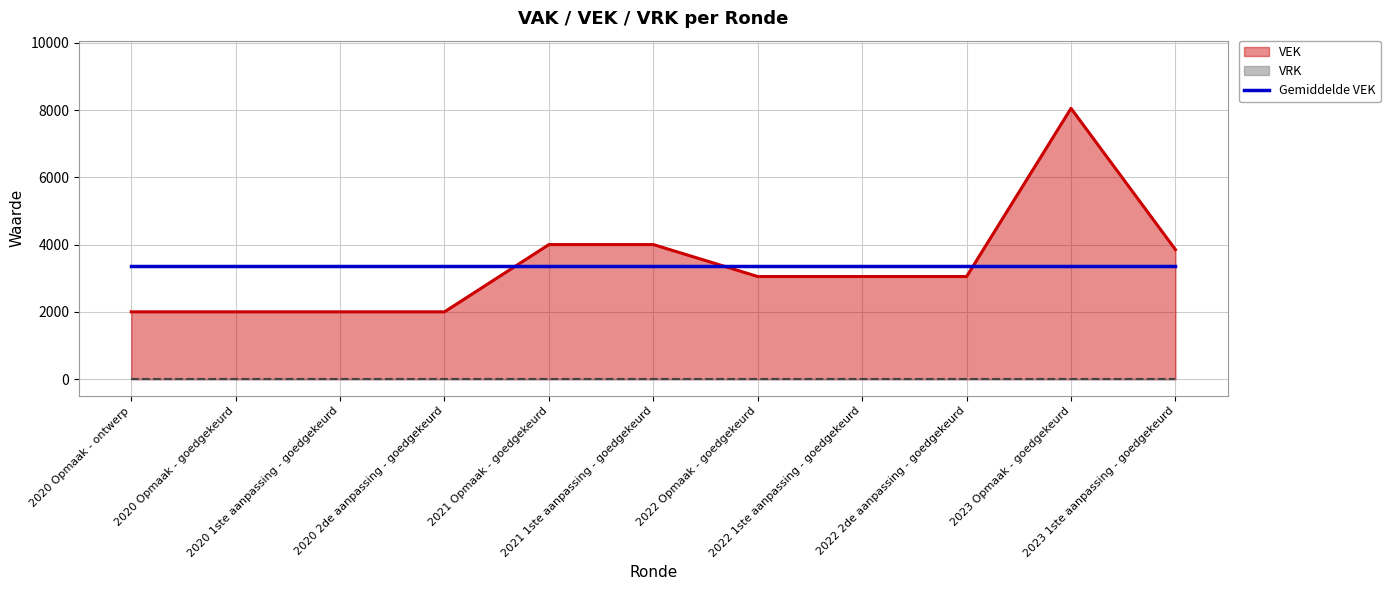

Which category has the highest value across all series?

2023 Opmaak - goedgekeurd